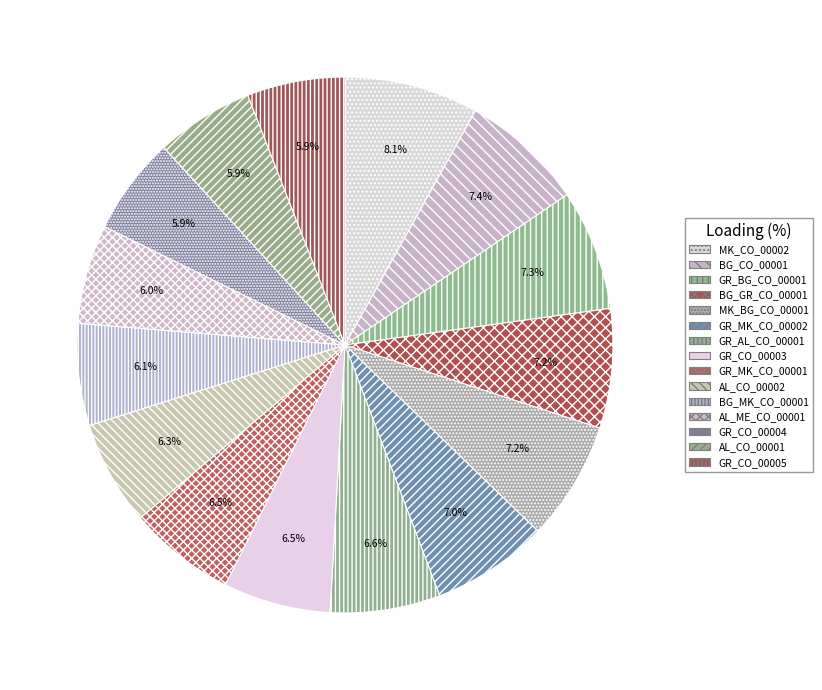

Does any single category account for the majority?

No